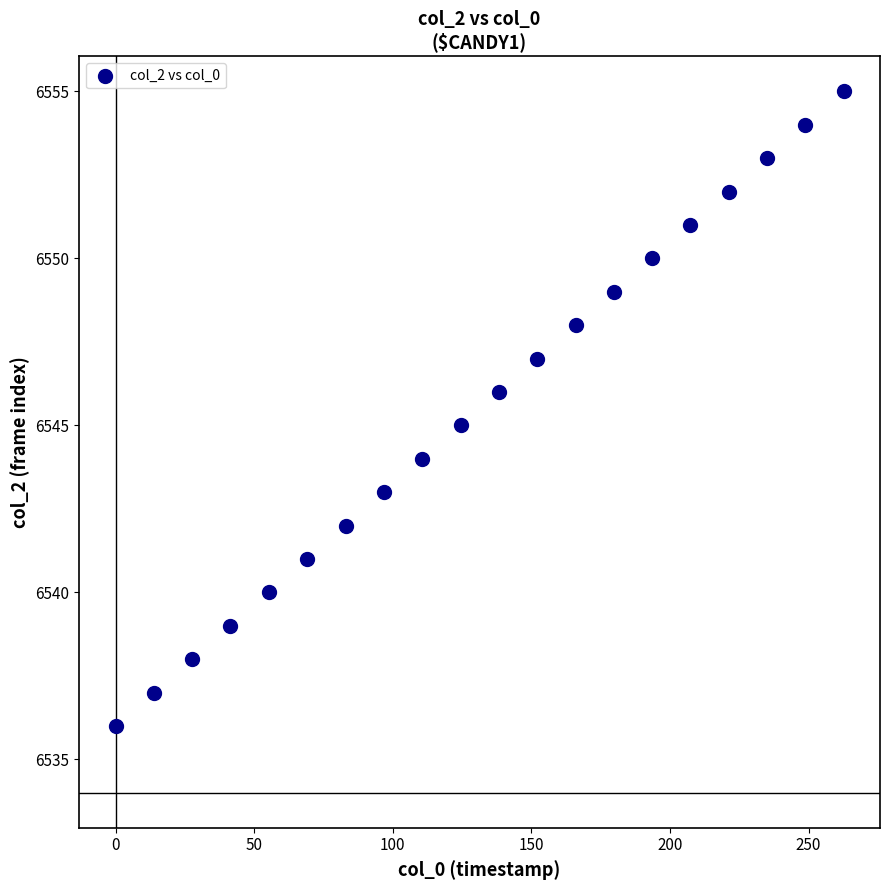

What is the range of Y values (max minus min)?

19